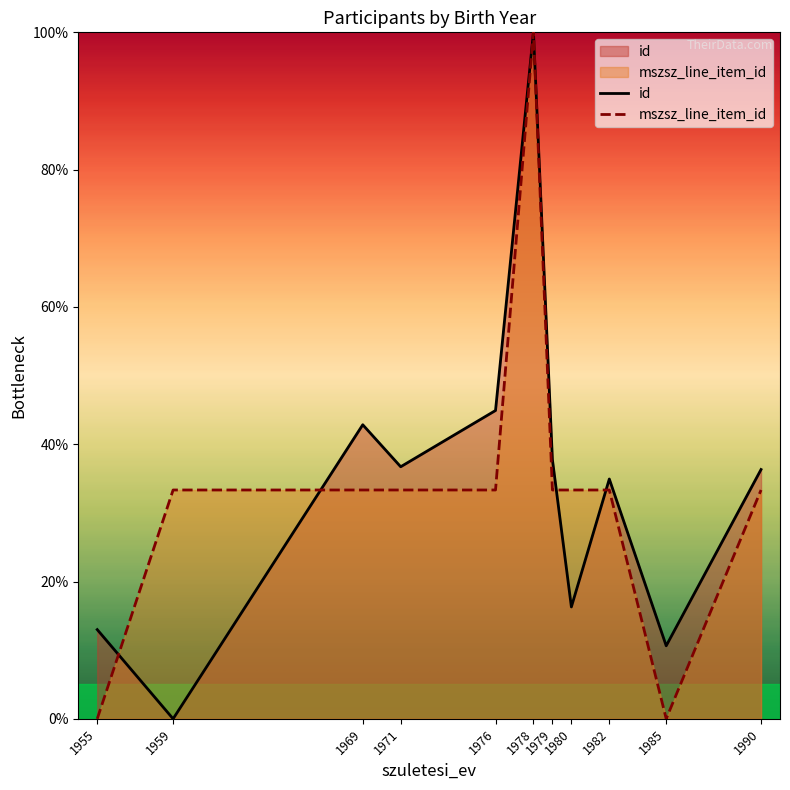

Which label corresponds to the smallest value in the chart?

1959